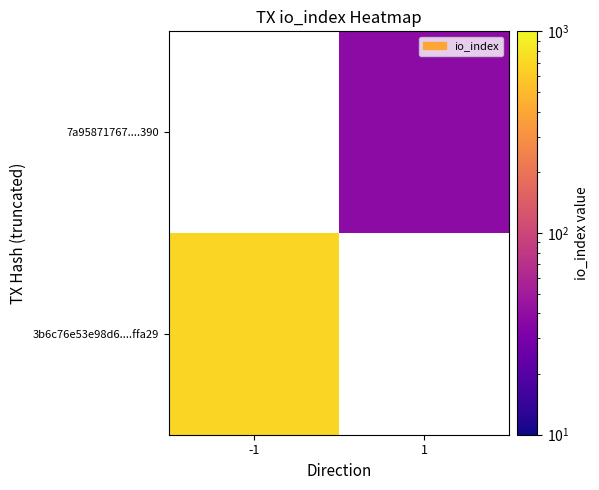

Which category has the highest value across all series?

-1